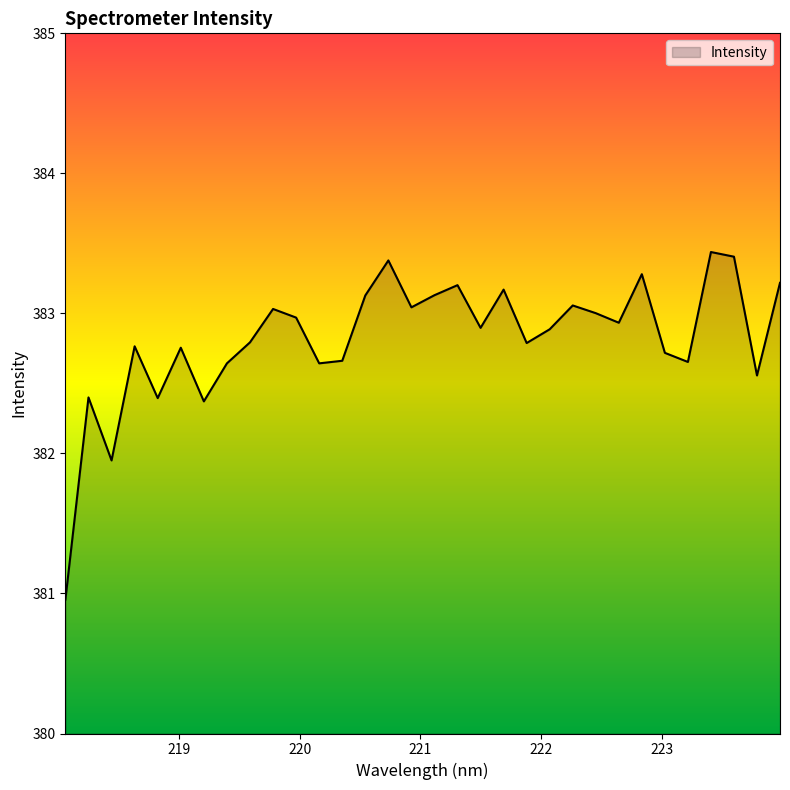

What is the smallest value displayed?

381.0